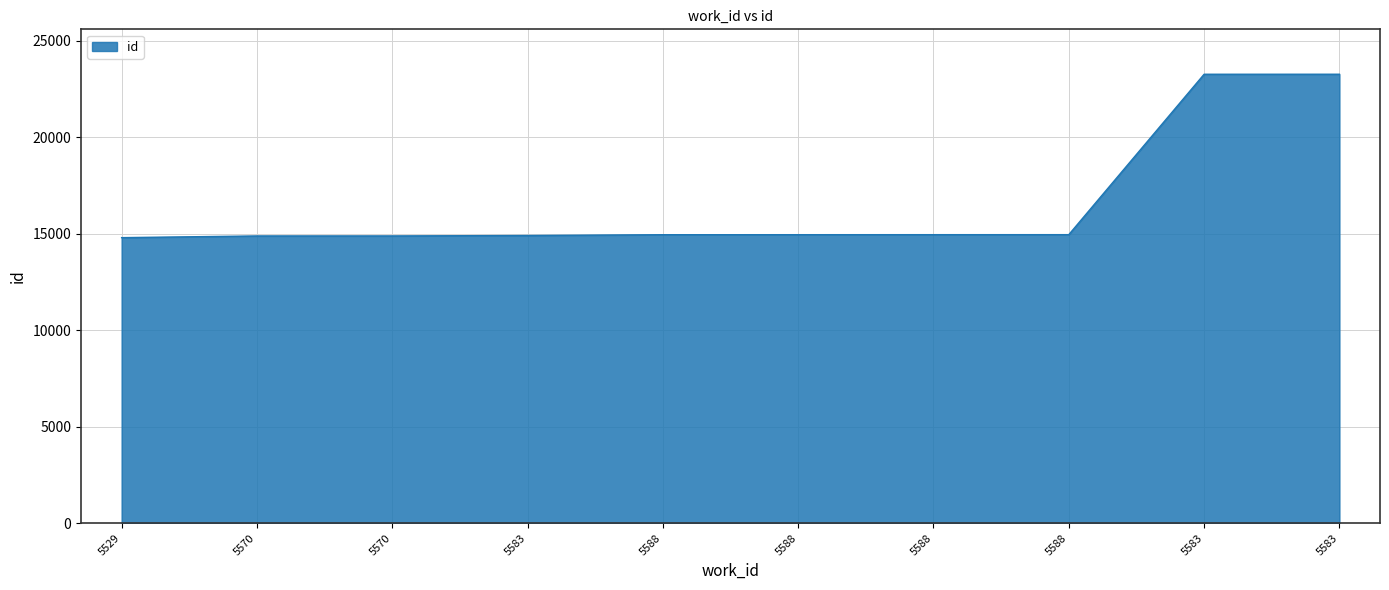

How many lines are shown in the chart?

1